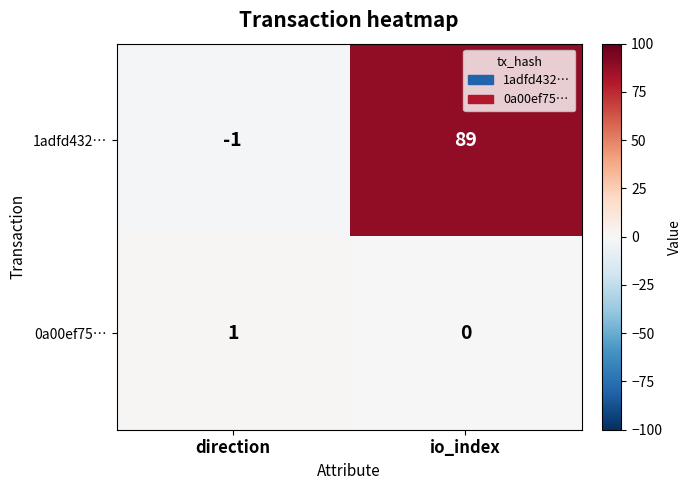

Which series changed the most between direction and io_index?

1adfd432…